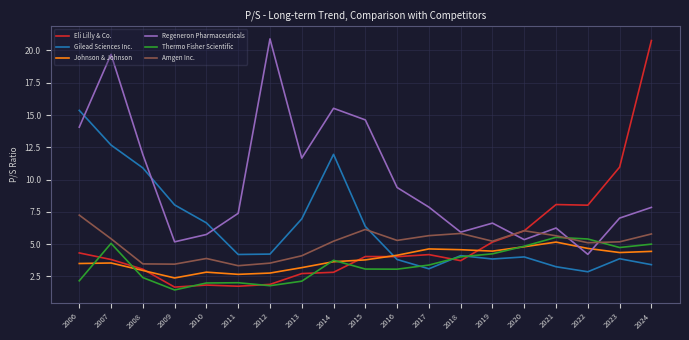

What is the average value of the Regeneron Pharmaceuticals series?

9.8